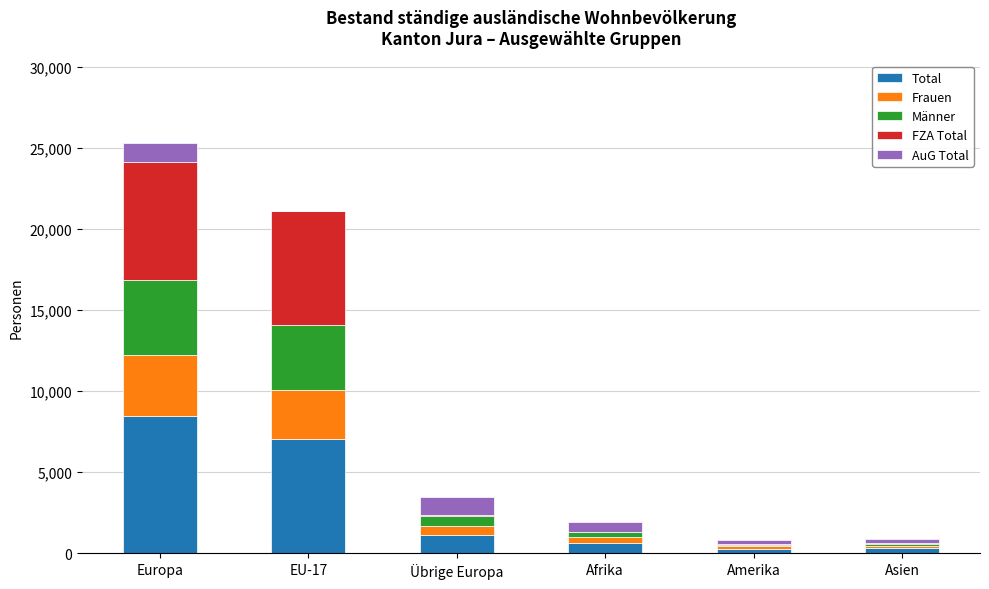

Which category has the highest value in the Total series?

Europa